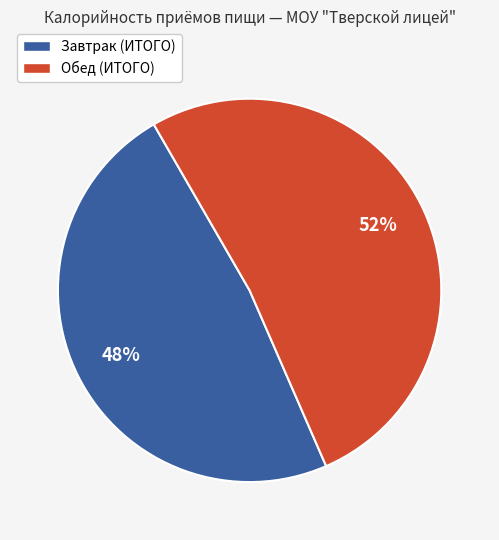

What percentage is the Обед (ИТОГО) slice, to the nearest percent?

52%